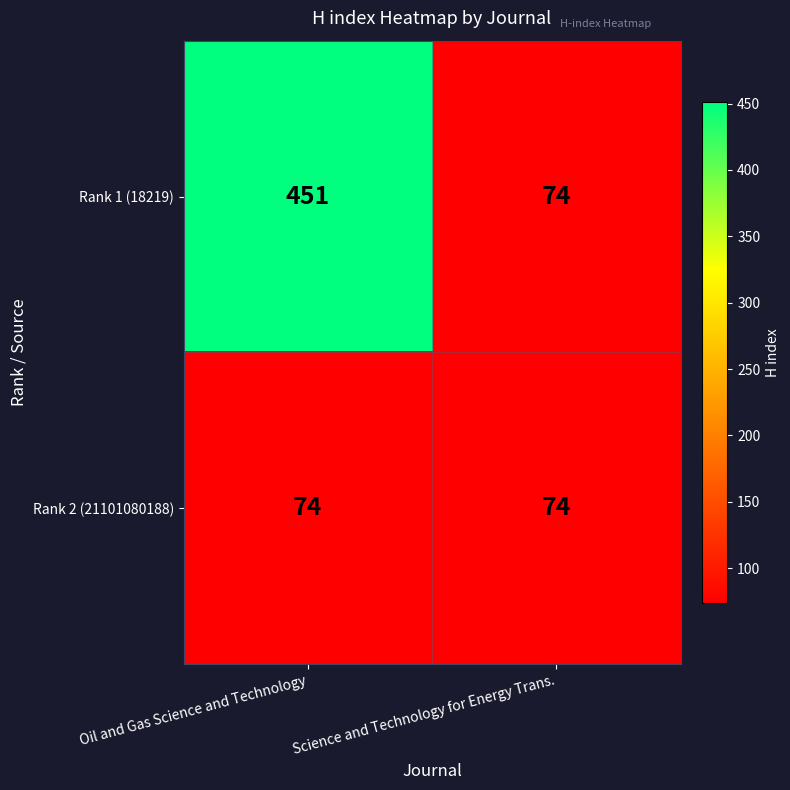

At which label is Rank 1 (18219) closest to 262?

Science and Technology for Energy Trans.